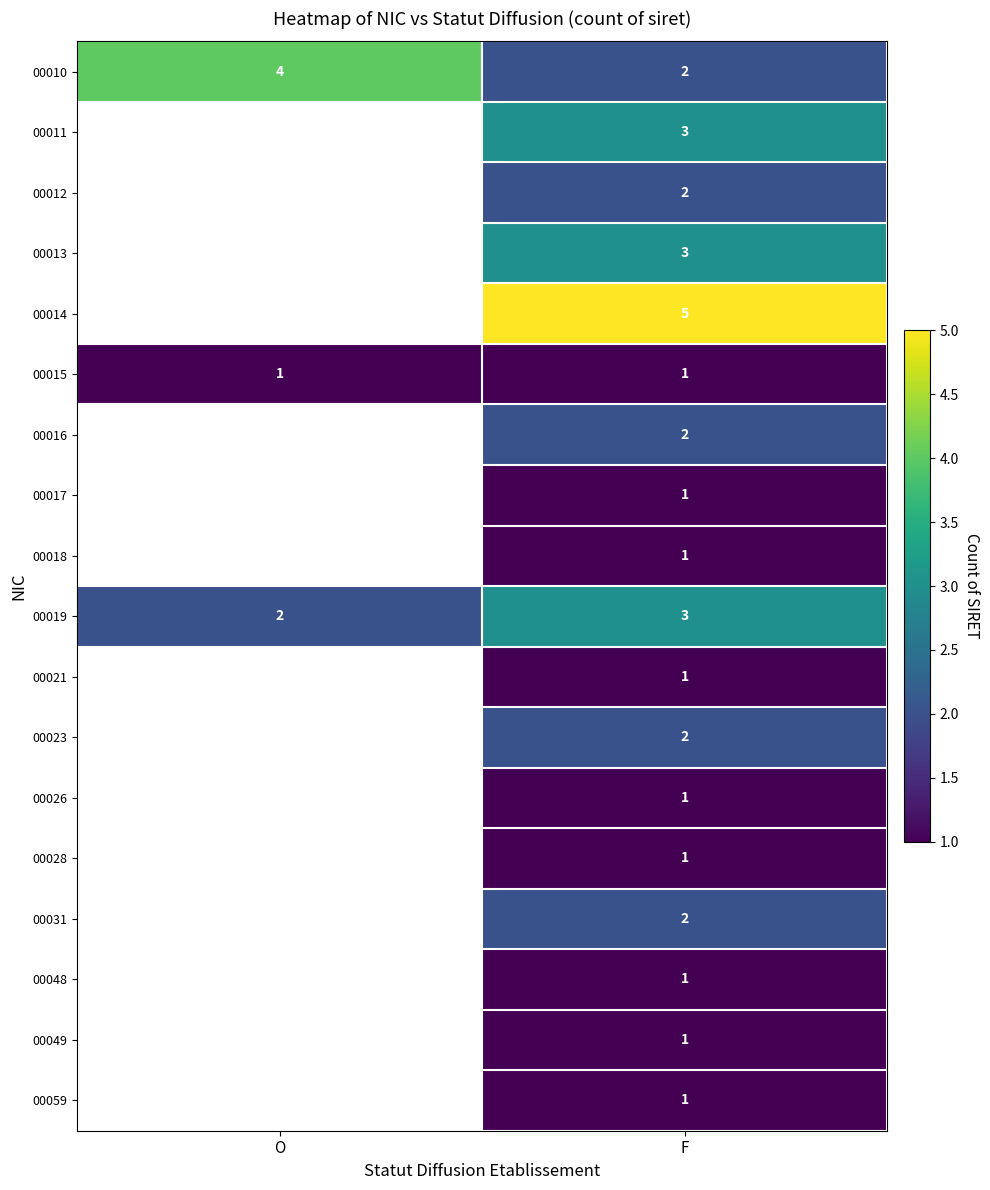

What is the sum of all 00019 values?

5